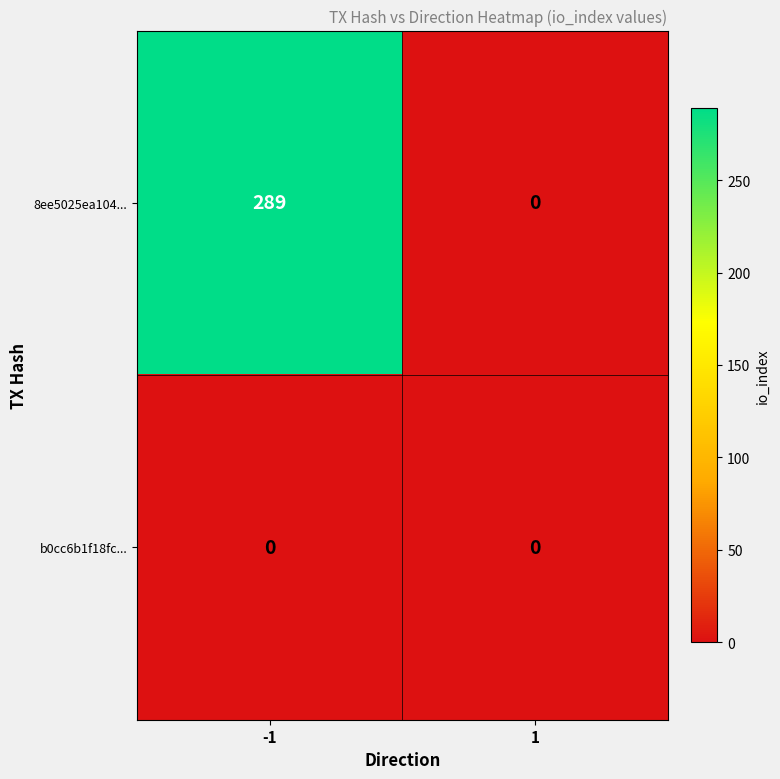

Reading right to left, list all the values displayed in this chart.

8ee5025ea104...: 0	289
b0cc6b1f18fc...: 0	0